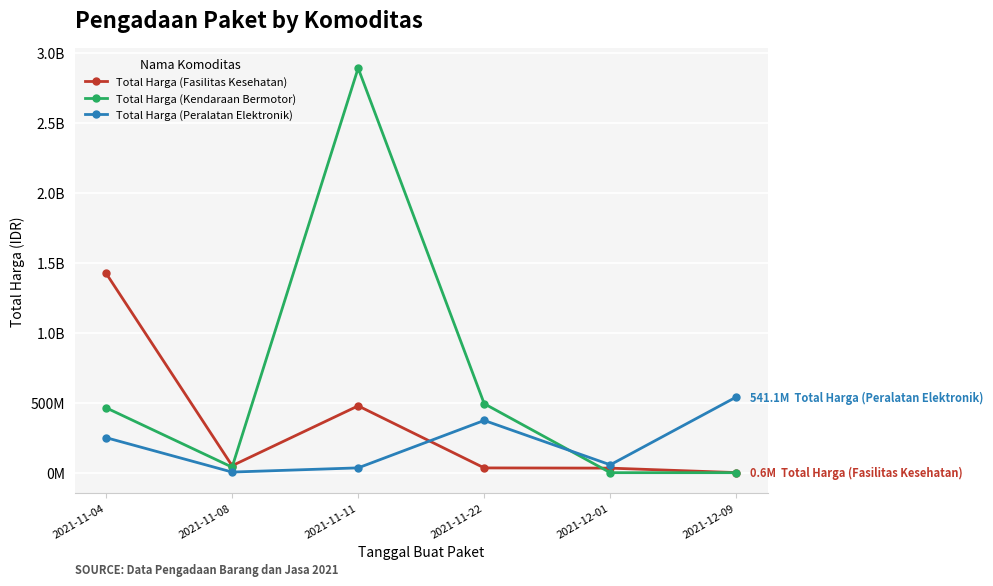

Reading right to left, list all the values displayed in this chart.

Total Harga (Fasilitas Kesehatan): 2021-12-09=577875	2021-12-01=32441200	2021-11-22=34000000	2021-11-11=477600000	2021-11-08=49730040	2021-11-04=1425867900
Total Harga (Kendaraan Bermotor): 2021-12-09=0	2021-12-01=0	2021-11-22=493000000	2021-11-11=2892122000	2021-11-08=39440000	2021-11-04=464002100
Total Harga (Peralatan Elektronik): 2021-12-09=541071000	2021-12-01=56152800	2021-11-22=373404000	2021-11-11=34292000	2021-11-08=4350000	2021-11-04=250350000